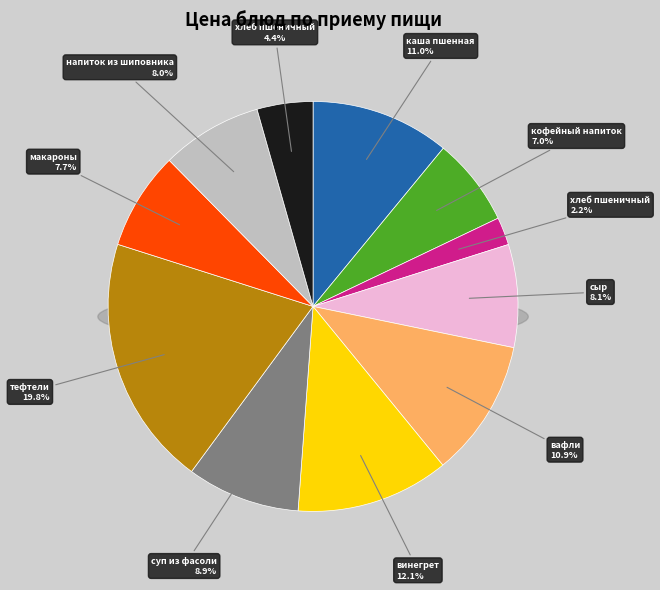

To the nearest percent, what is the average slice percentage?

9%